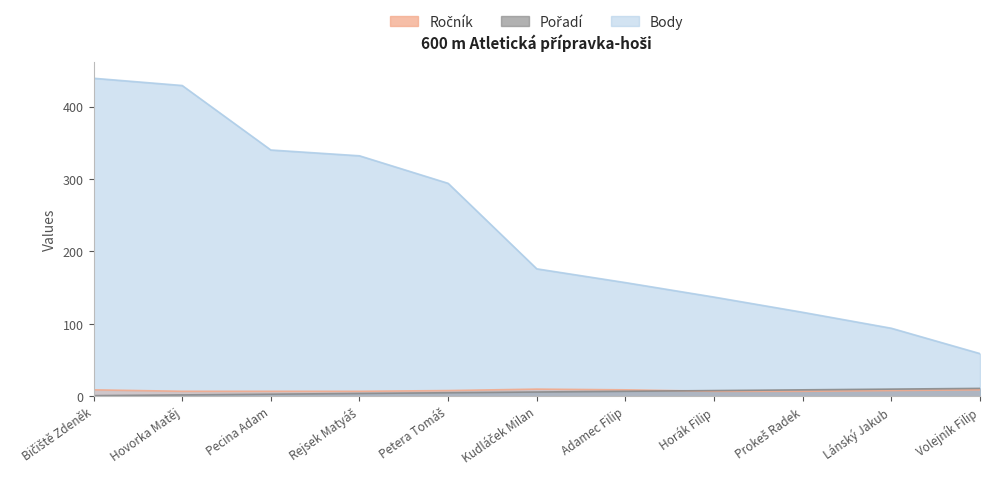

Reading left to right, list all the values displayed in this chart.

Pořadí: 1	2	3	4	5	6	7	8	9	10	11
Body: 439	429	340	332	294	176	157	137	116	94	59
Ročník: 9	7	7	7	8	10	9	7	7	8	9